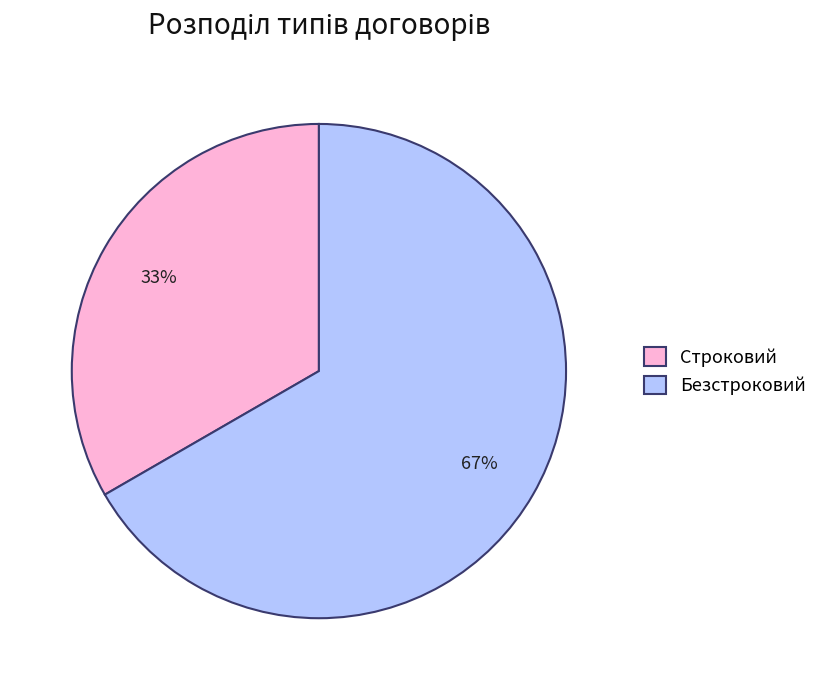

To the nearest percent, what is the average slice percentage?

50%